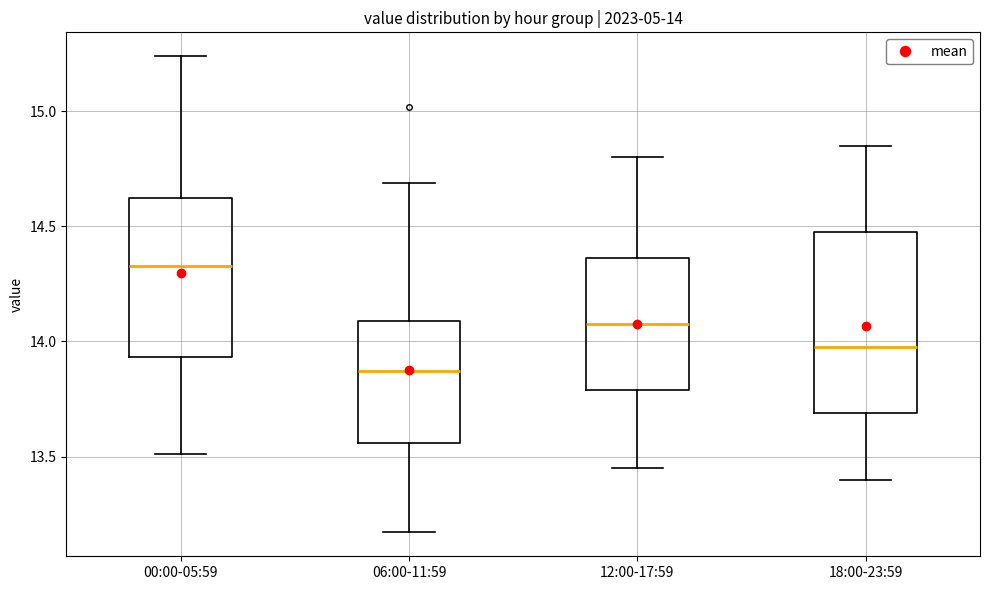

Which box's median line is the highest?

00:00-05:59